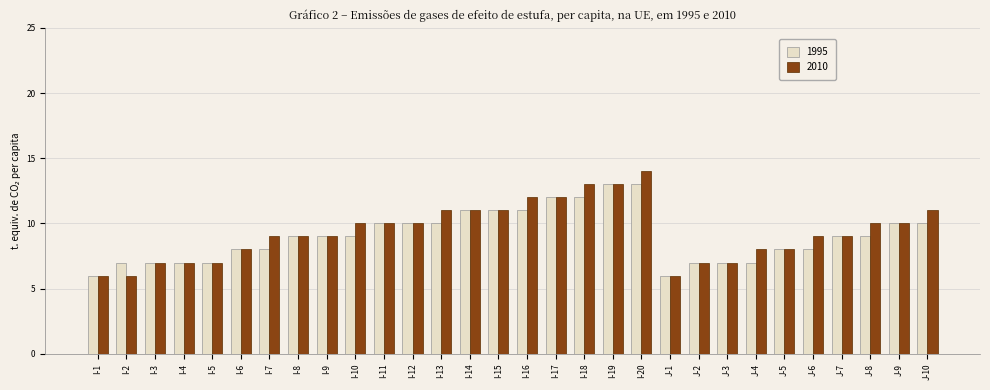

Which series has the largest total across all categories?

2010